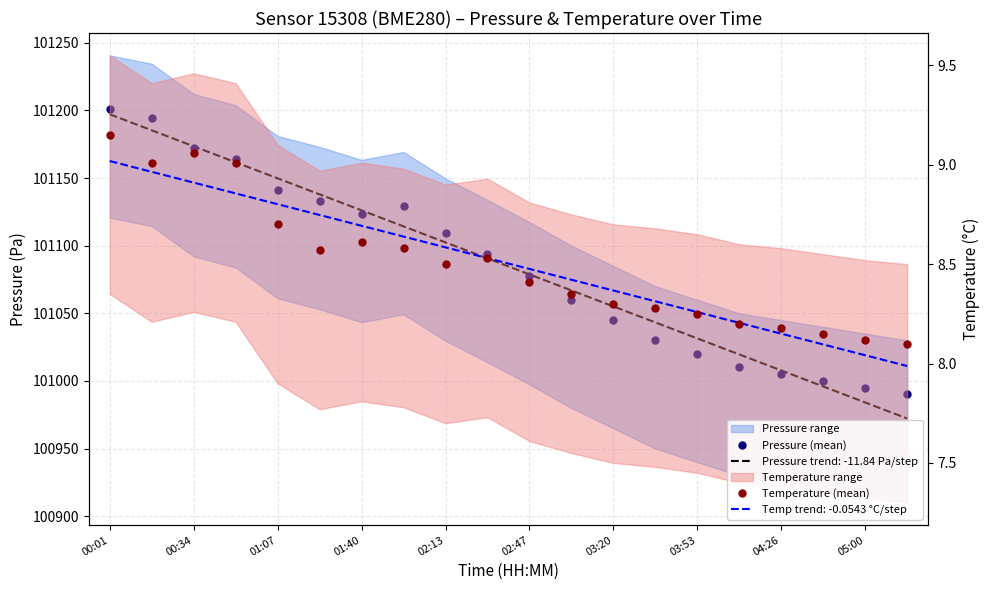

At which label does Pressure (mean) reach its minimum?

19